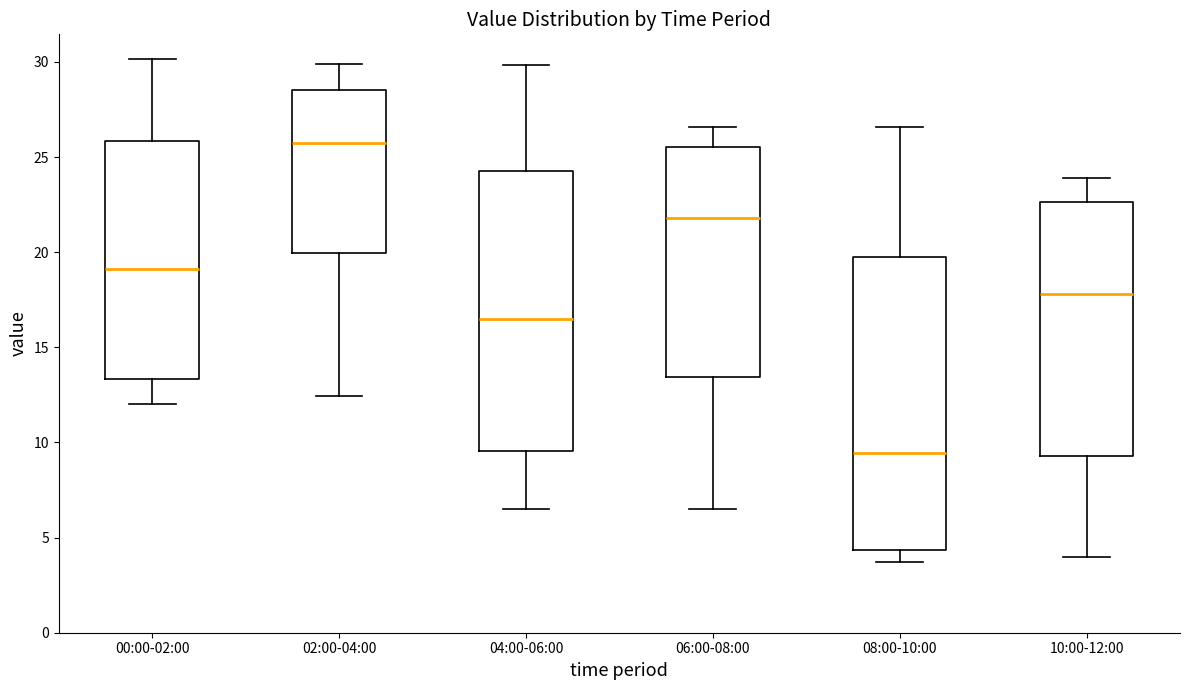

Reading left to right, read every box against the y-axis: the position of its median line, the range the box covers, and the ends of its whiskers. The values are not printed on the chart, so give them approximately, as read against the axis.

00:00-02:00: median 19.0, box 13.5 to 26.0, whiskers 12.0 to 30.0
02:00-04:00: median 26.0, box 20.0 to 28.5, whiskers 12.5 to 30.0
04:00-06:00: median 16.5, box 9.5 to 24.5, whiskers 6.5 to 30.0
06:00-08:00: median 22.0, box 13.5 to 25.5, whiskers 6.5 to 26.5
08:00-10:00: median 9.5, box 4.5 to 20.0, whiskers 3.5 to 26.5
10:00-12:00: median 18.0, box 9.5 to 22.5, whiskers 4.0 to 24.0